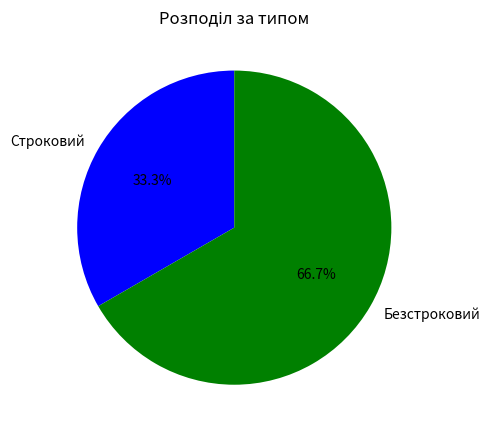

Which slice is the smallest?

Строковий